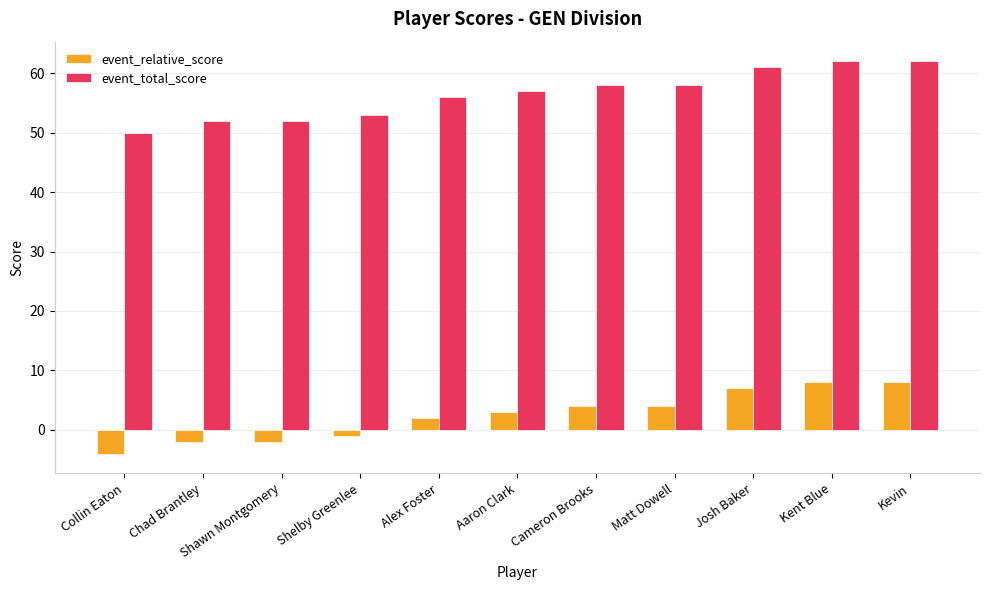

What is the greatest value displayed?

62